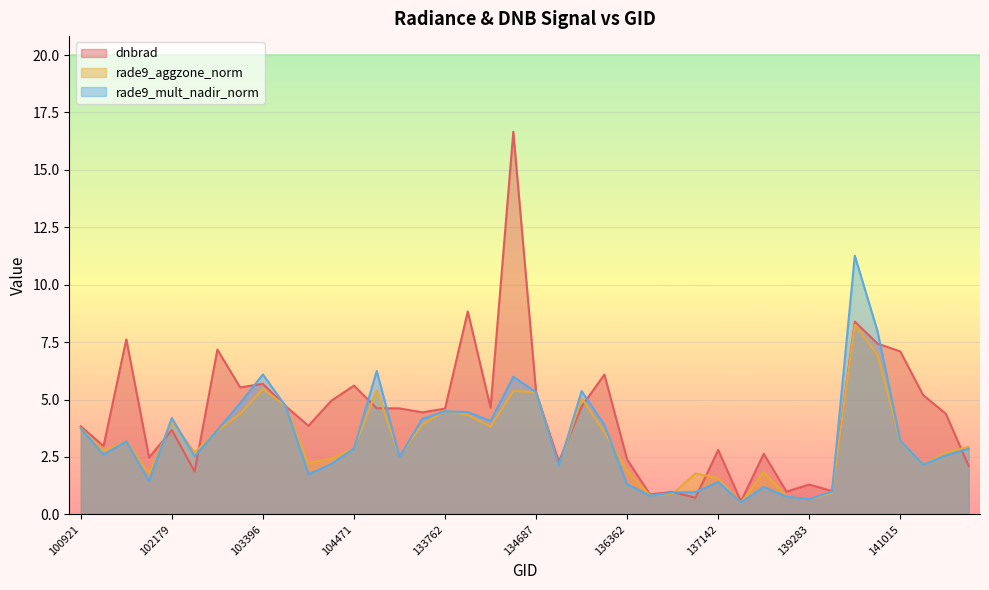

What is the greatest value displayed?

16.7